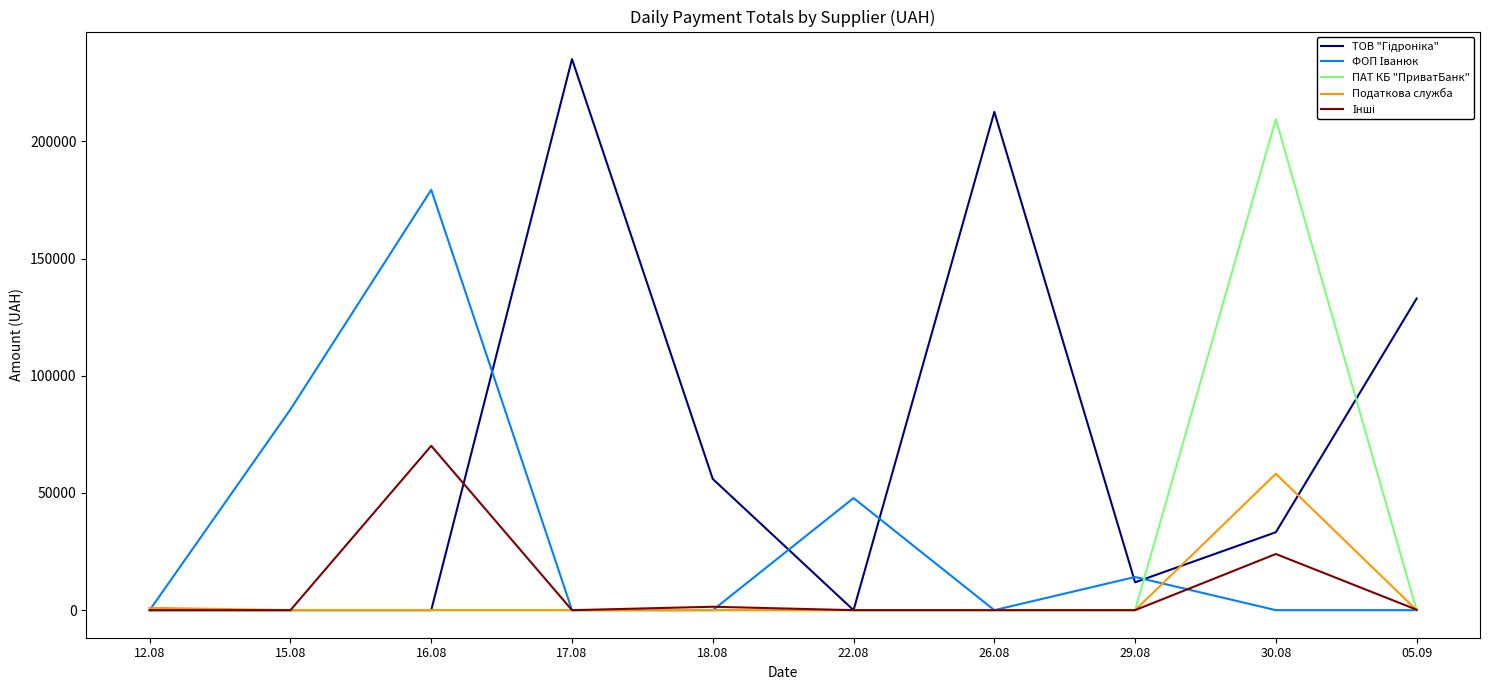

What is the spread (max minus min) of values at 15.08?

85650.0